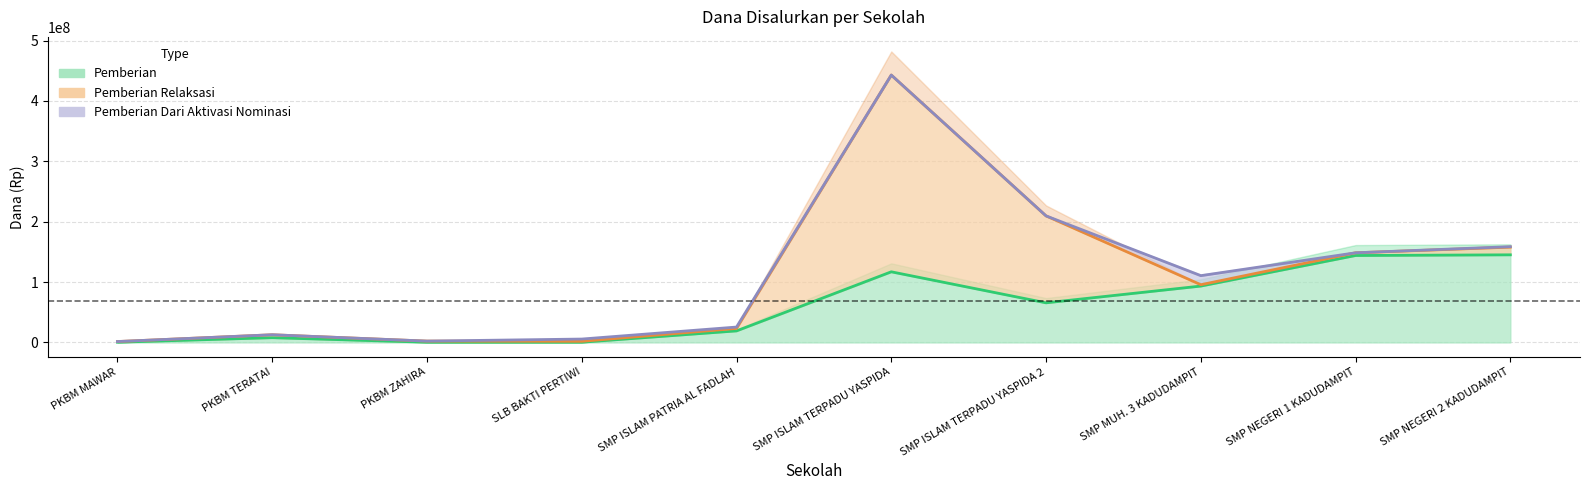

How many lines are shown in the chart?

3